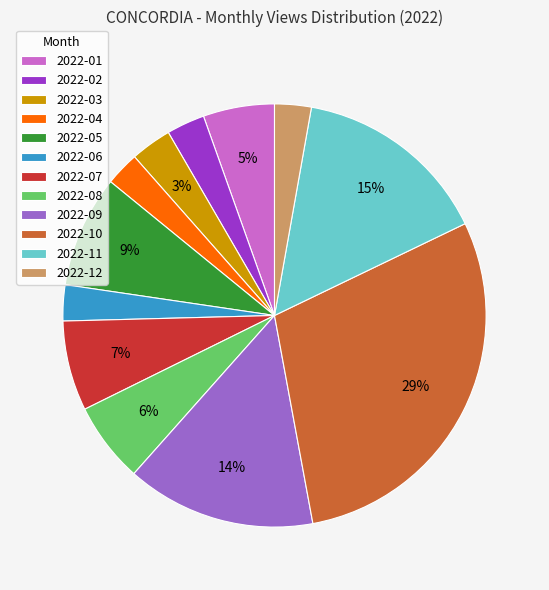

Count the number of slices in the pie.

12